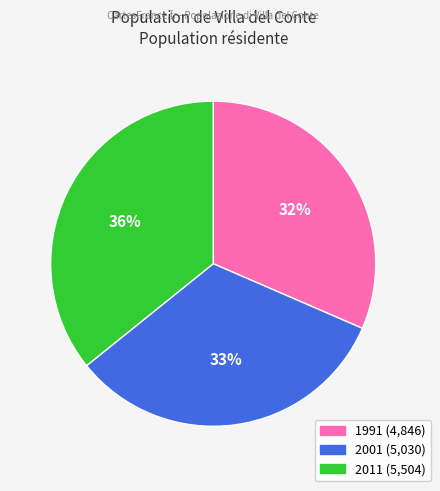

Which slice is the largest?

2011